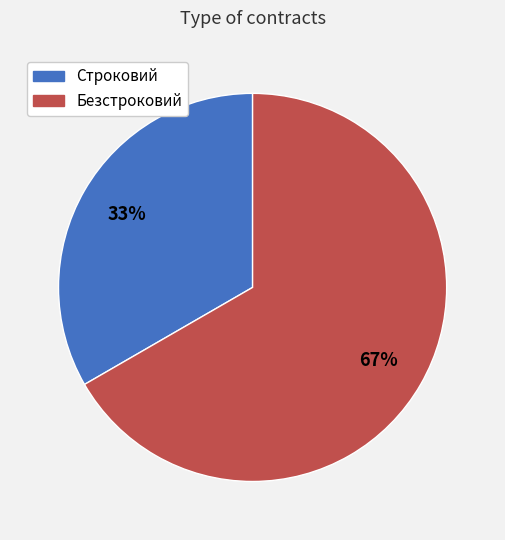

Between Безстроковий and Строковий, which is larger?

Безстроковий